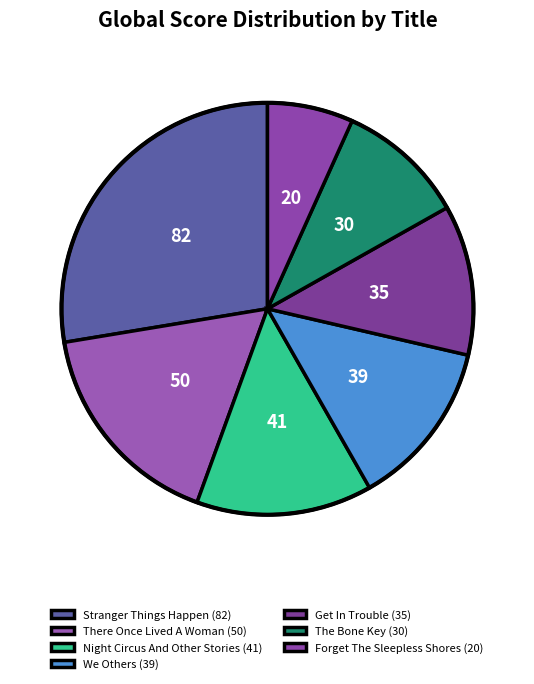

How many segments does this pie chart have?

7